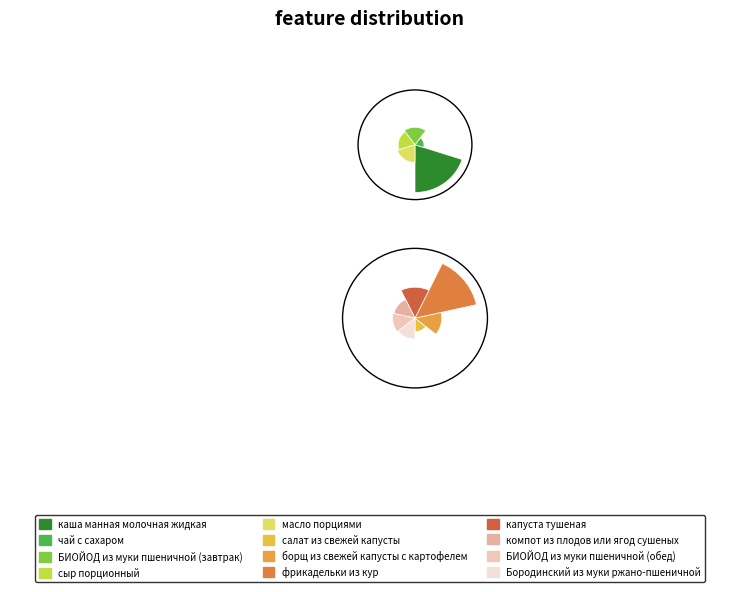

What portion of the pie excludes фрикадельки из кур?

81.5%